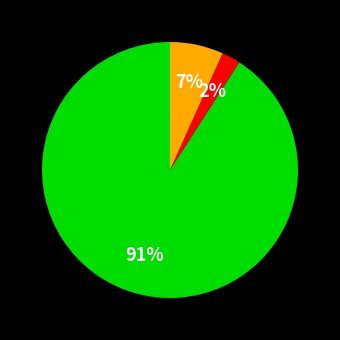

To the nearest percent, what is the average slice percentage?

33%